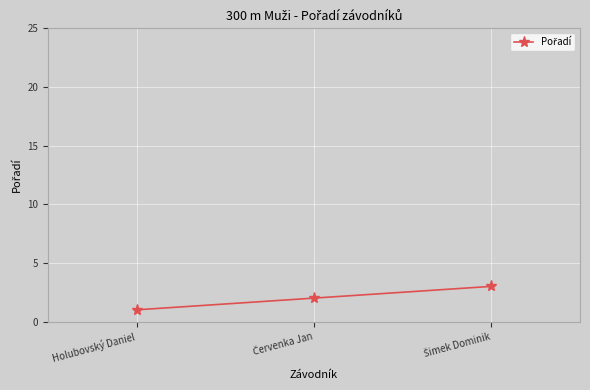

The chart shows a value of 2 at Holubovský Daniel. True or false?

False